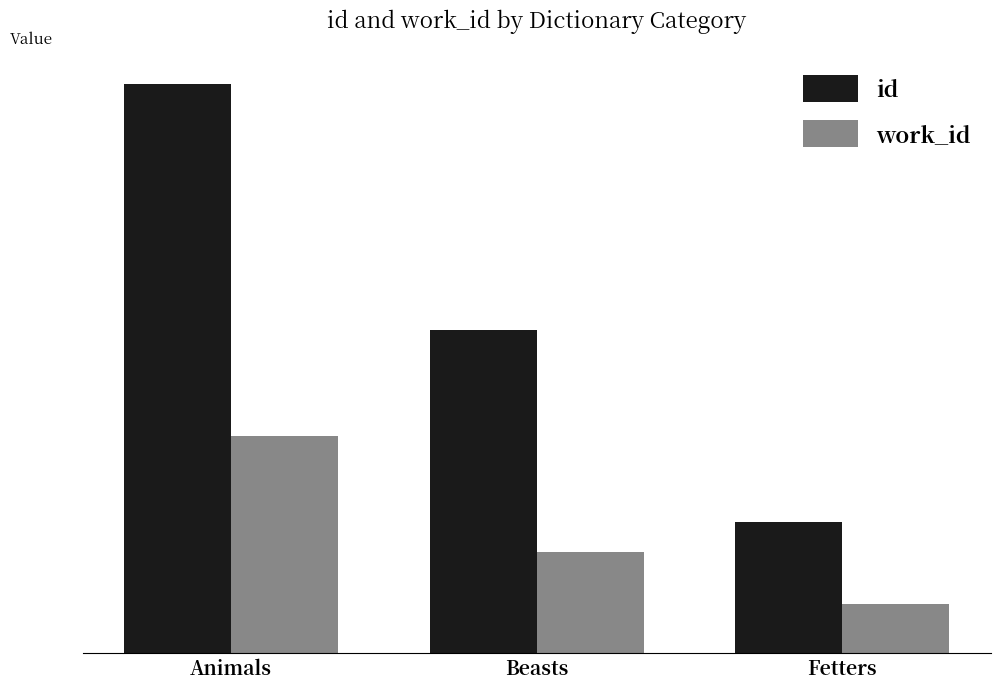

What is the approximate value of id at Animals?

83726